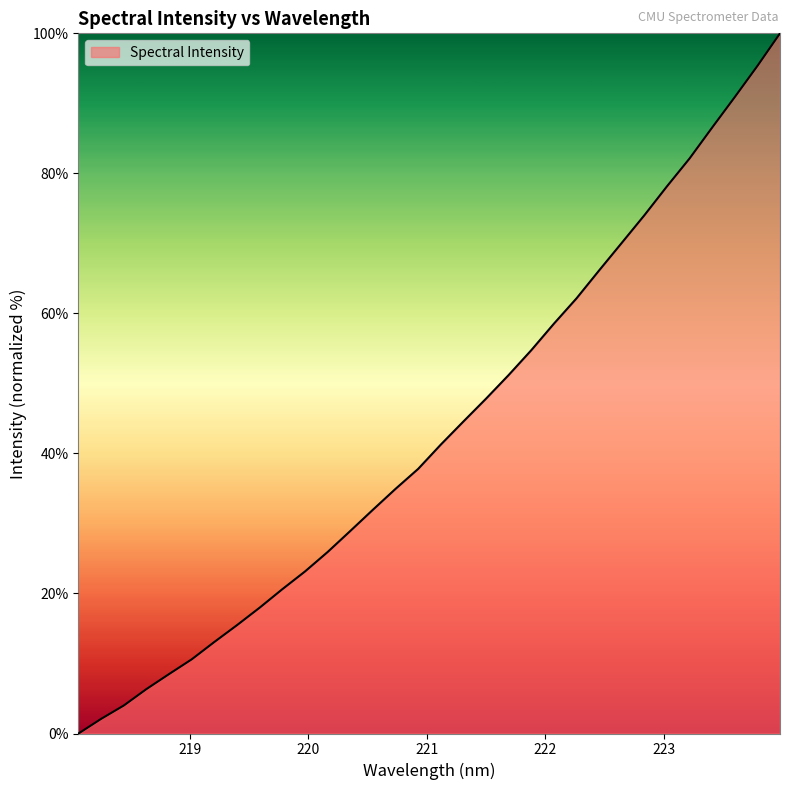

Reading left to right, transcribe all the data shown in this chart.

0.0	2.1	4.0	6.3	8.5	10.6	13.1	15.5	18.0	20.6	23.1	25.9	28.9	32.0	34.9	37.8	41.3	44.6	47.8	51.2	54.7	58.5	62.2	66.1	70.1	74.0	78.2	82.1	86.6	90.9	95.3	100.0